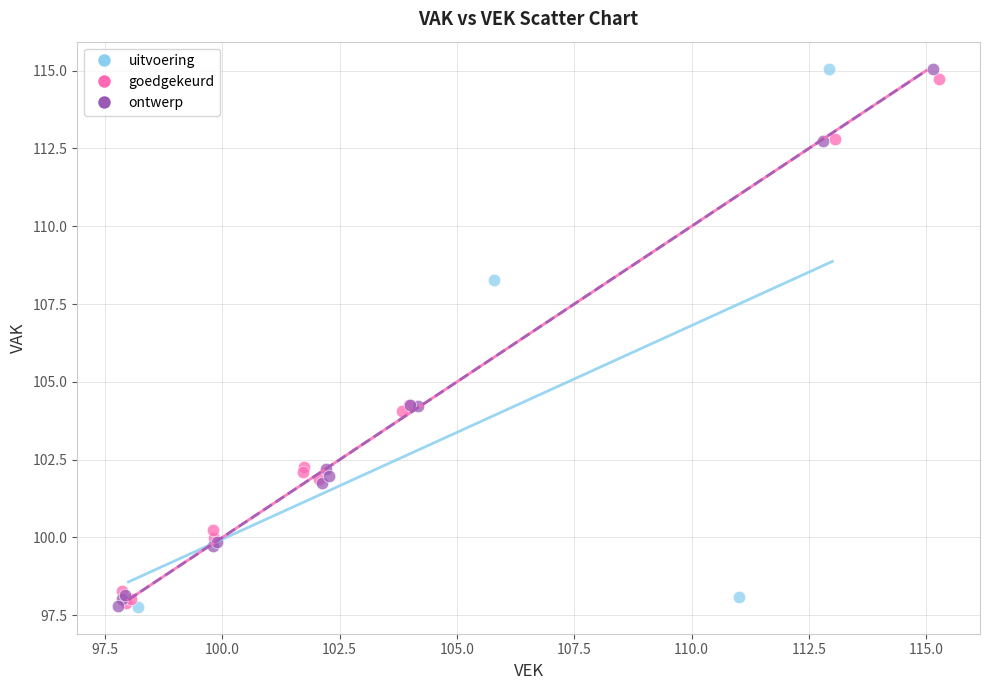

What are all the series names shown in the legend?

uitvoering, goedgekeurd, ontwerp